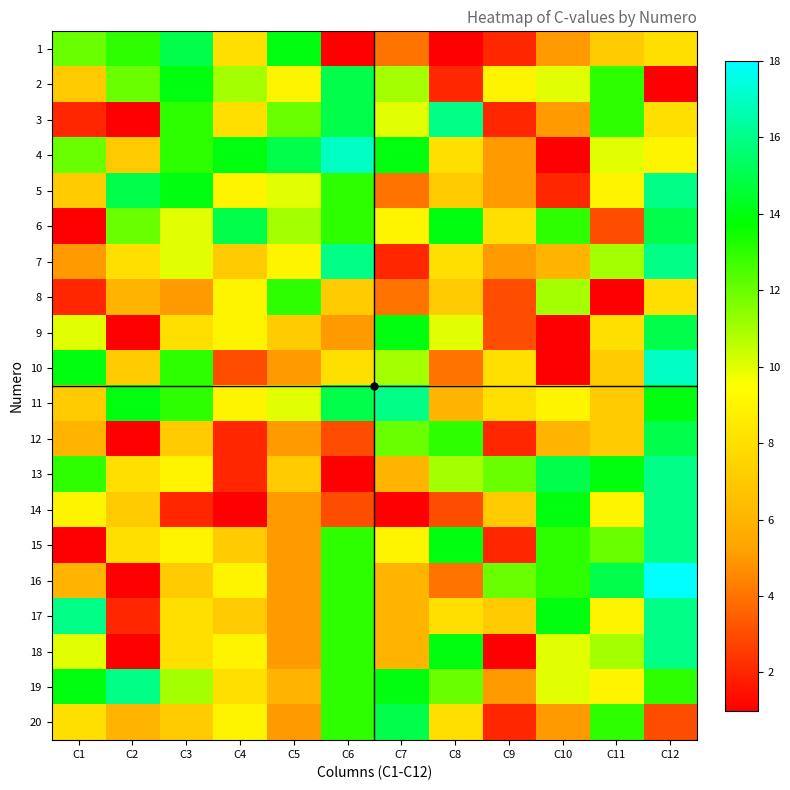

What is the difference between the maximum and minimum values in the 3 series?

13